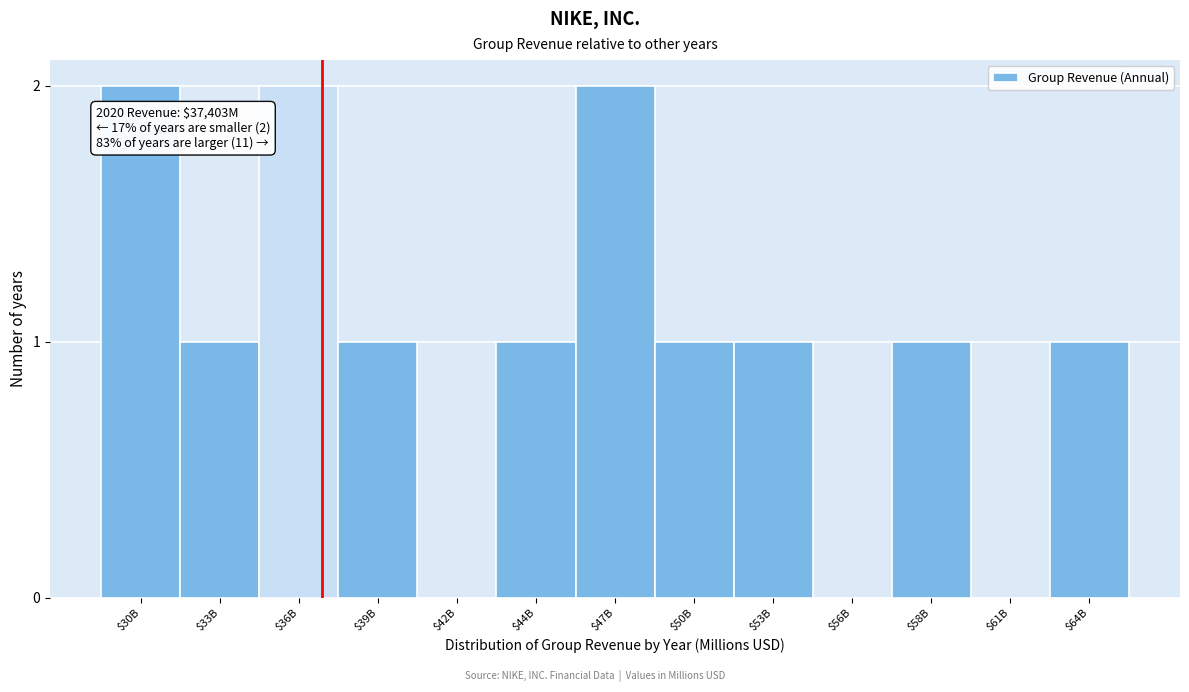

True or false: the data shows 0 at $42B.

True